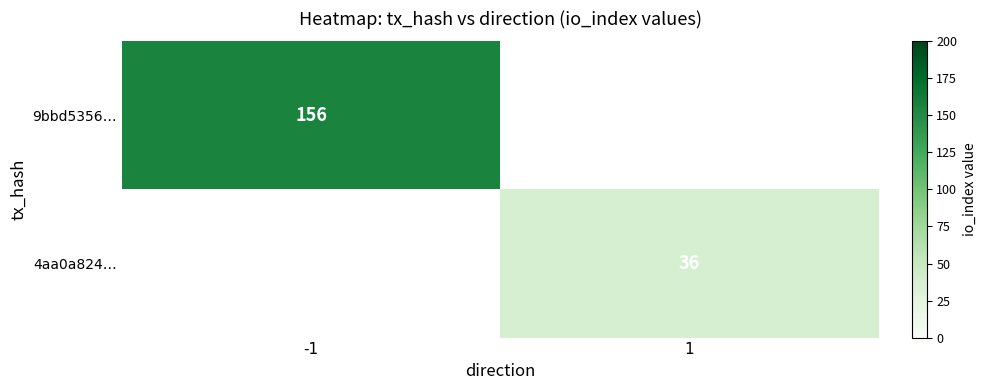

The value of 4aa0a824… at 1 is 12. True or false?

False